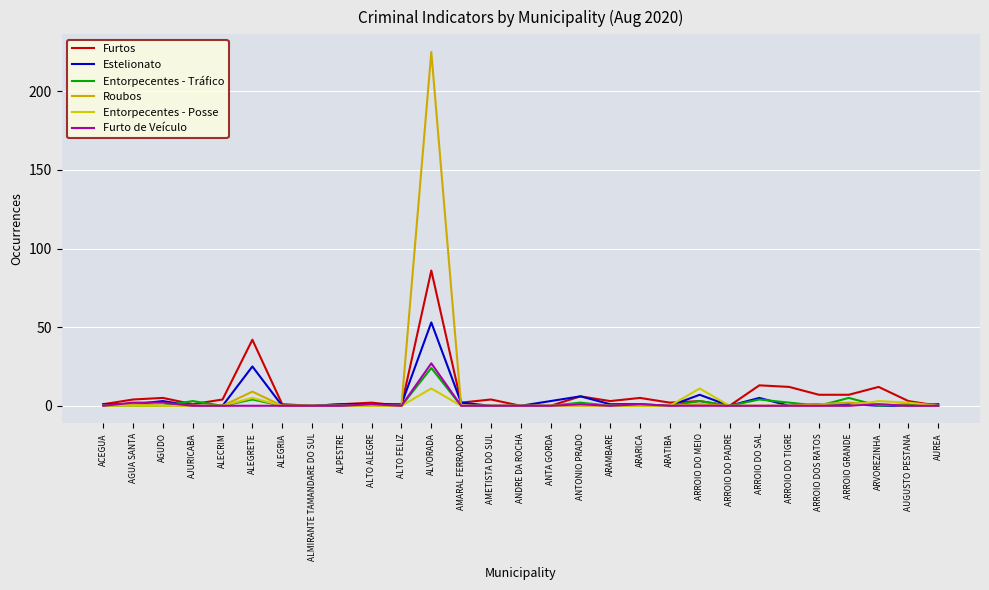

True or false: Entorpecentes - Posse has a value of 6 at AGUDO.

False